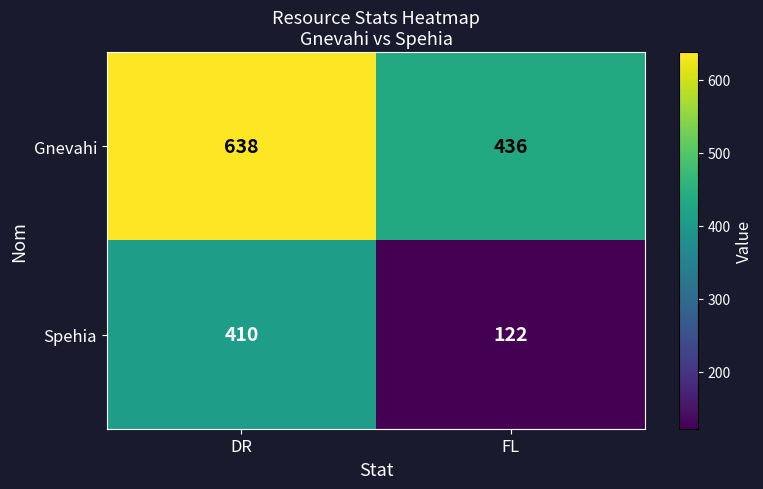

Reading left to right, what are all the values shown in this chart?

Gnevahi: DR=638	FL=436
Spehia: DR=410	FL=122